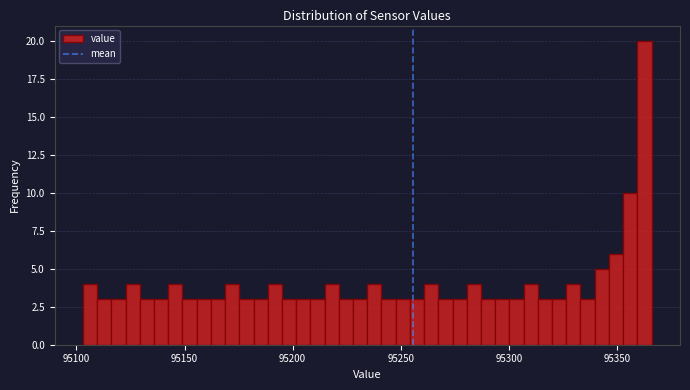

Around what value on the x-axis is the tallest bar? Give the approximate position of its centre, as read against the axis.

95365